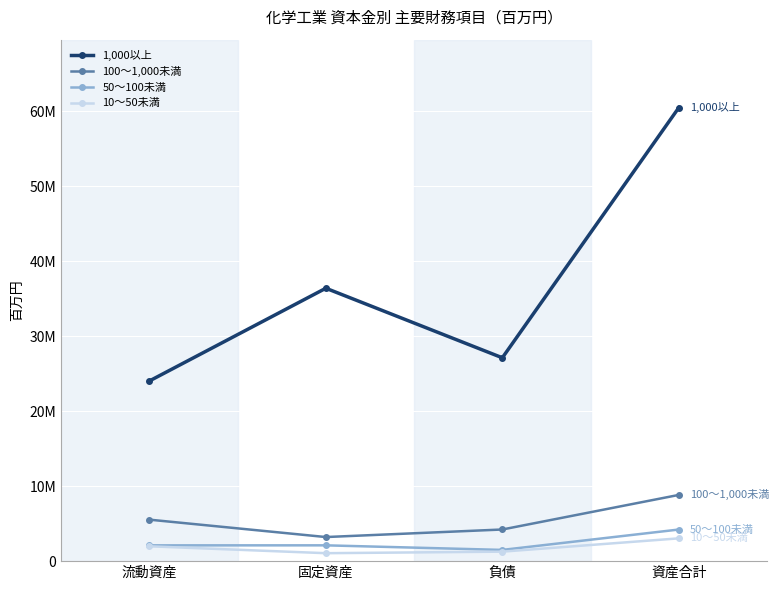

Reading left to right, what are all the values shown in this chart?

1,000以上: 24019504	36381190	27110850	60450624
100～1,000未満: 5529695	3211572	4217886	8827561
50～100未満: 2104152	2106855	1496521	4212956
10～50未満: 1977417	1059302	1264917	3037982